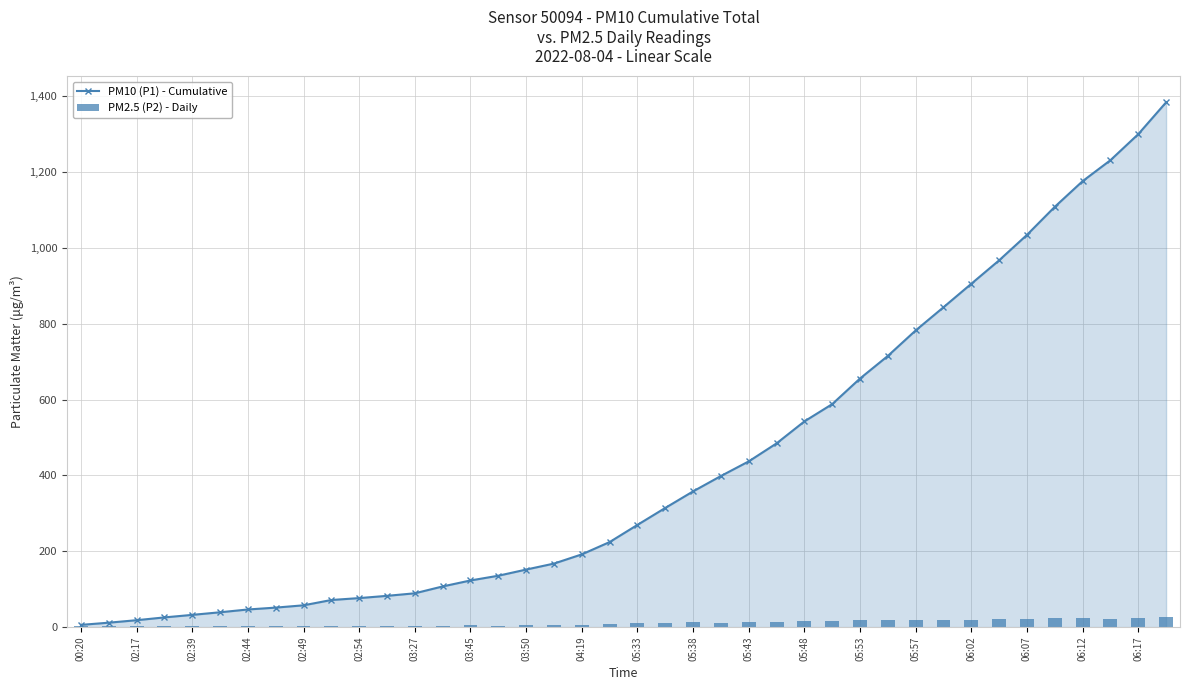

What is the average value of the PM10 (P1) - Cumulative series?

430.1